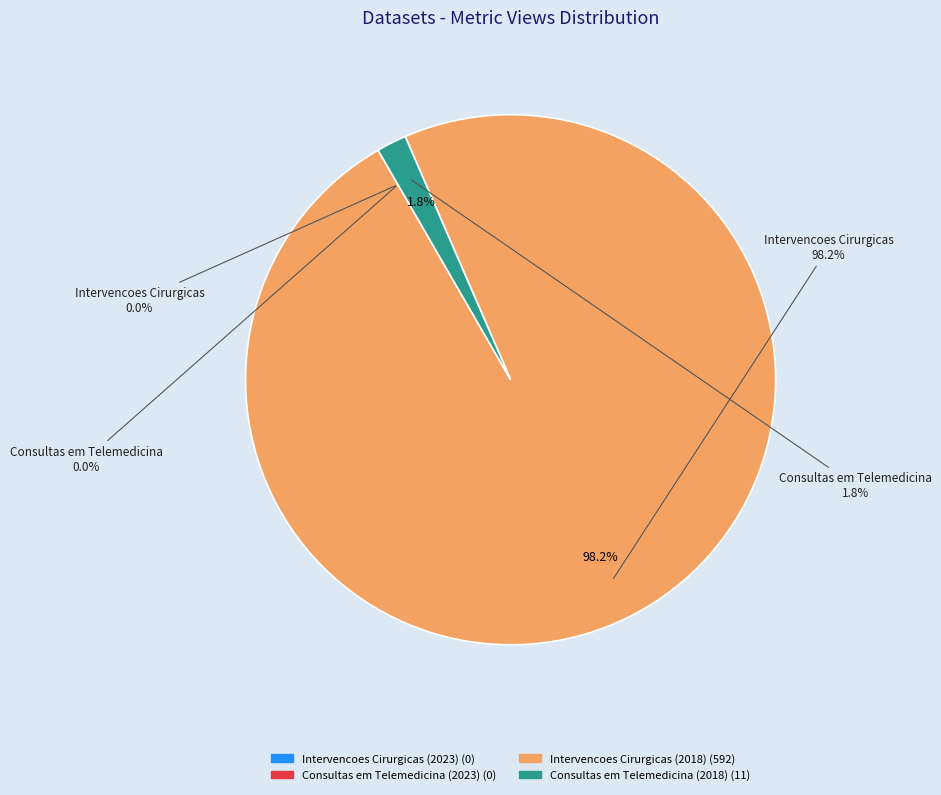

How many slices are in this pie chart?

4